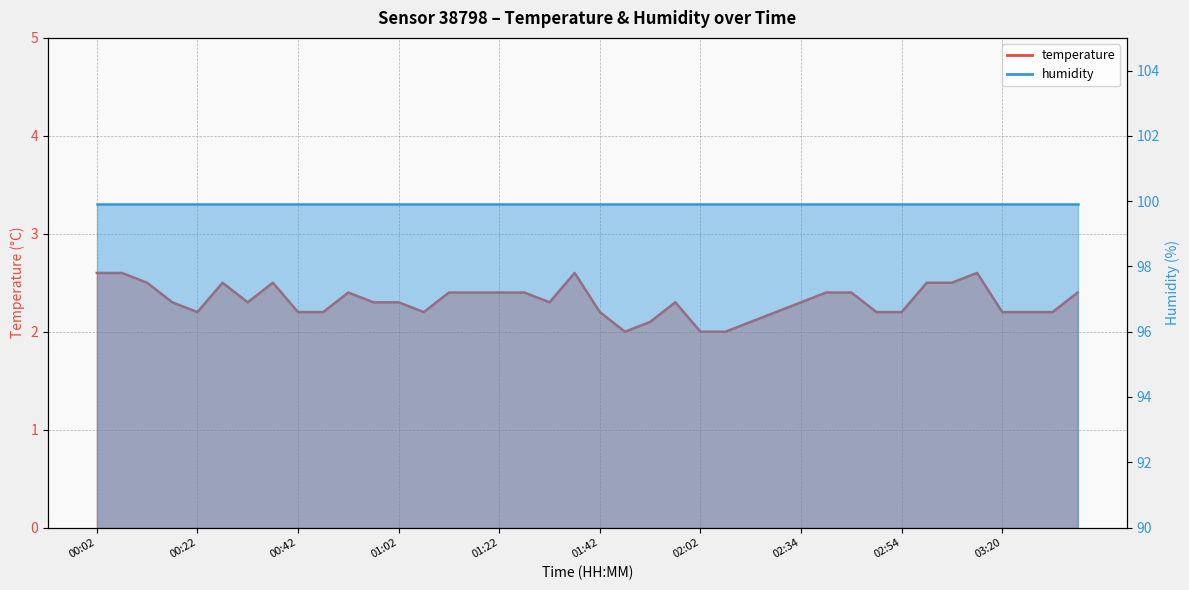

At which category does the data reach its first local valley?

00:22